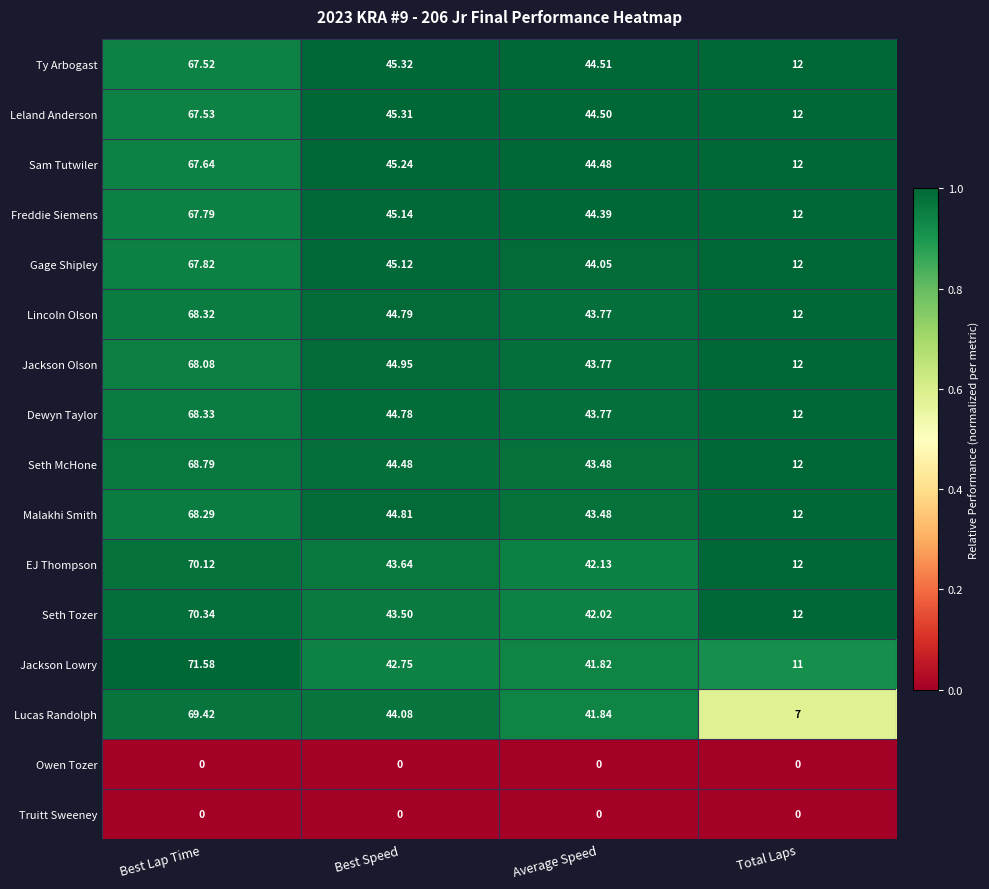

Is the value of EJ Thompson at Average Speed greater than the value of Sam Tutwiler at Average Speed?

No